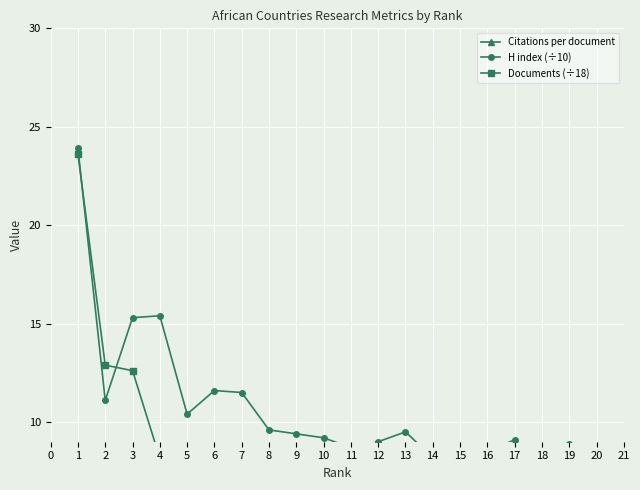

The value of Citations per document at 13 is 19.1. True or false?

False